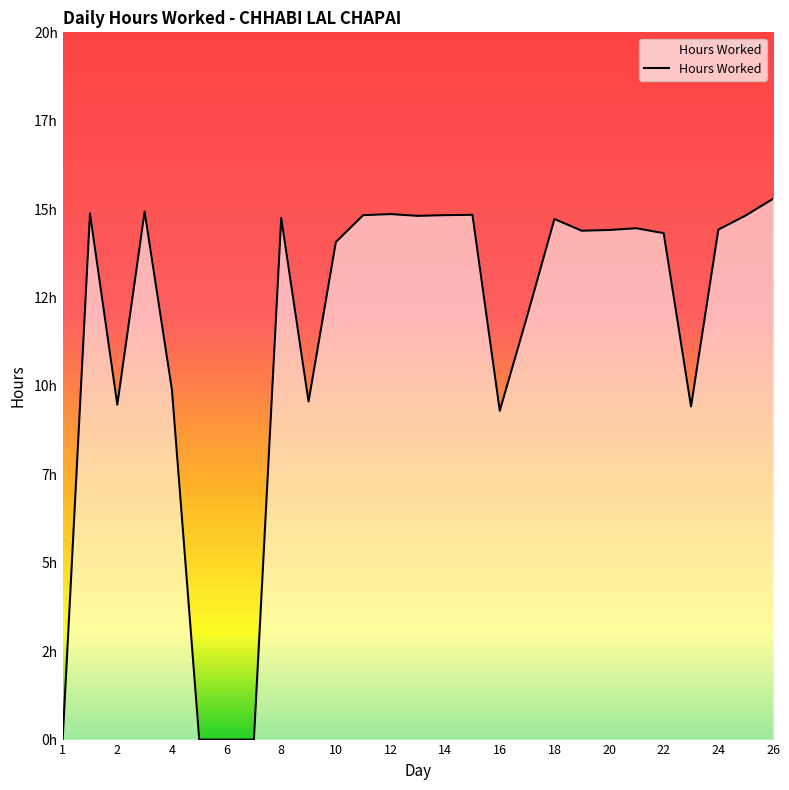

Which category has the lowest value across all series?

1